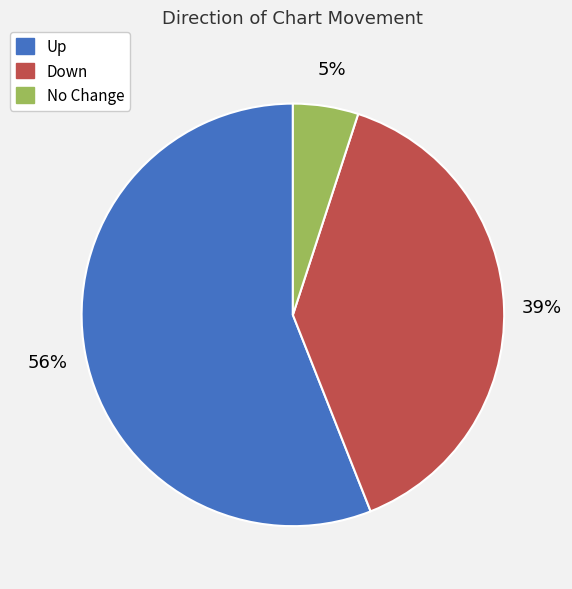

Does any single category account for the majority?

Yes